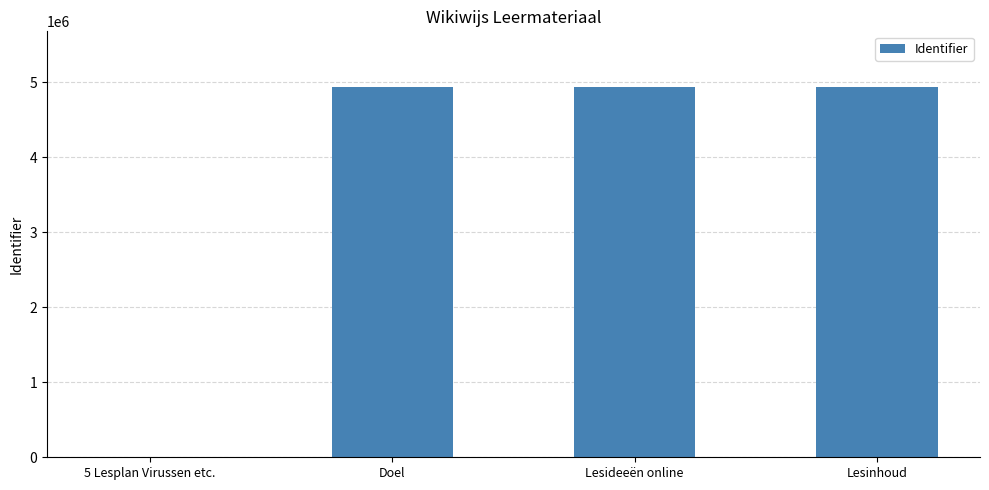

What is the difference between the values at 5 Lesplan Virussen etc. and Lesinhoud?

4936109